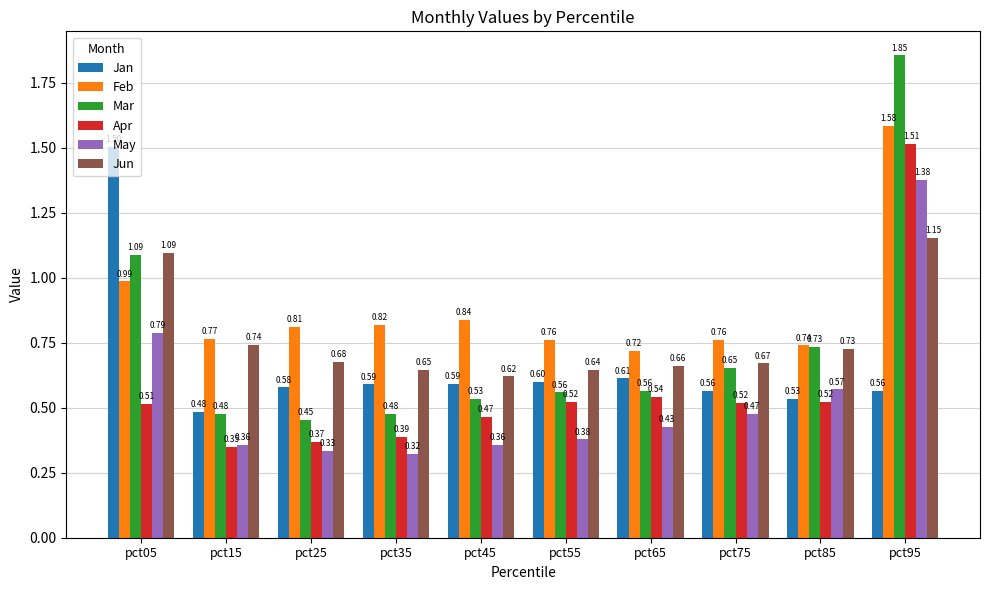

What is the difference between the second highest and minimum values in the Jan series?

0.1